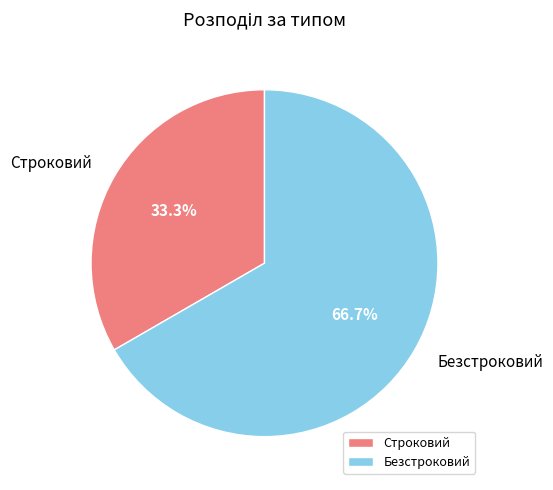

The Безстроковий slice represents 67% of the pie. True or false?

True